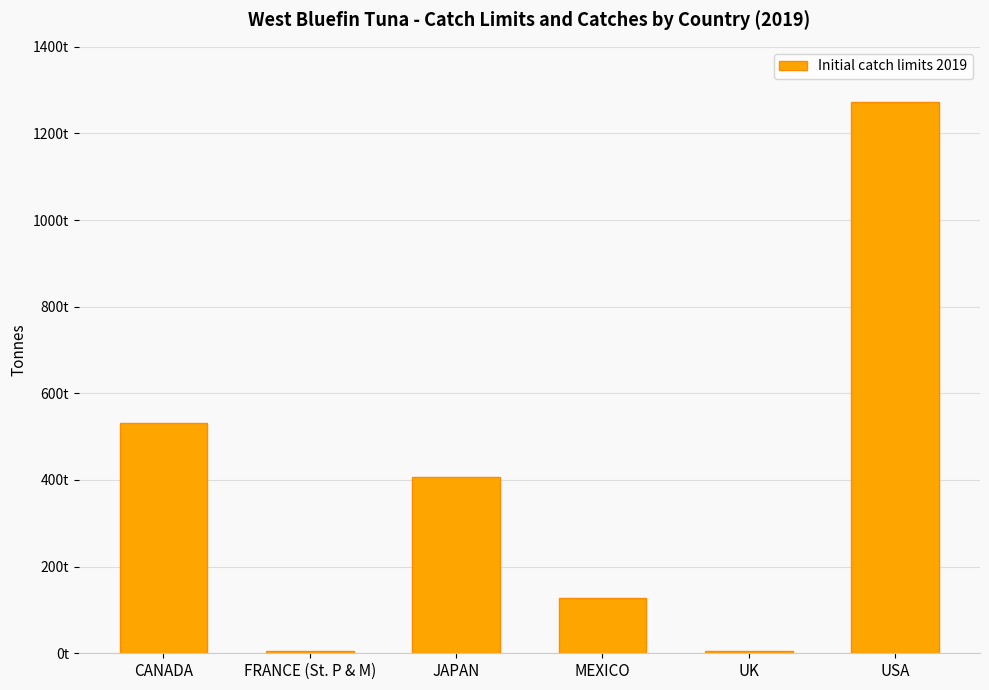

Between USA and FRANCE (St. P & M), which is larger?

USA